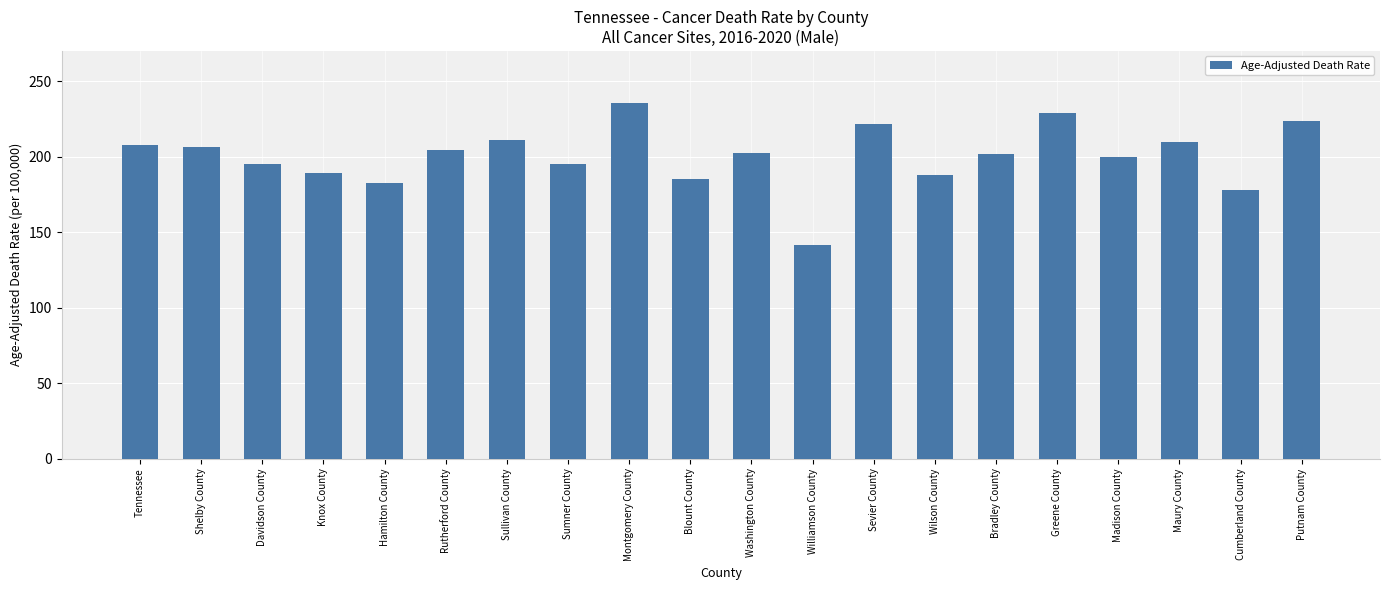

True or false: the data shows 178.2 at Cumberland County.

True